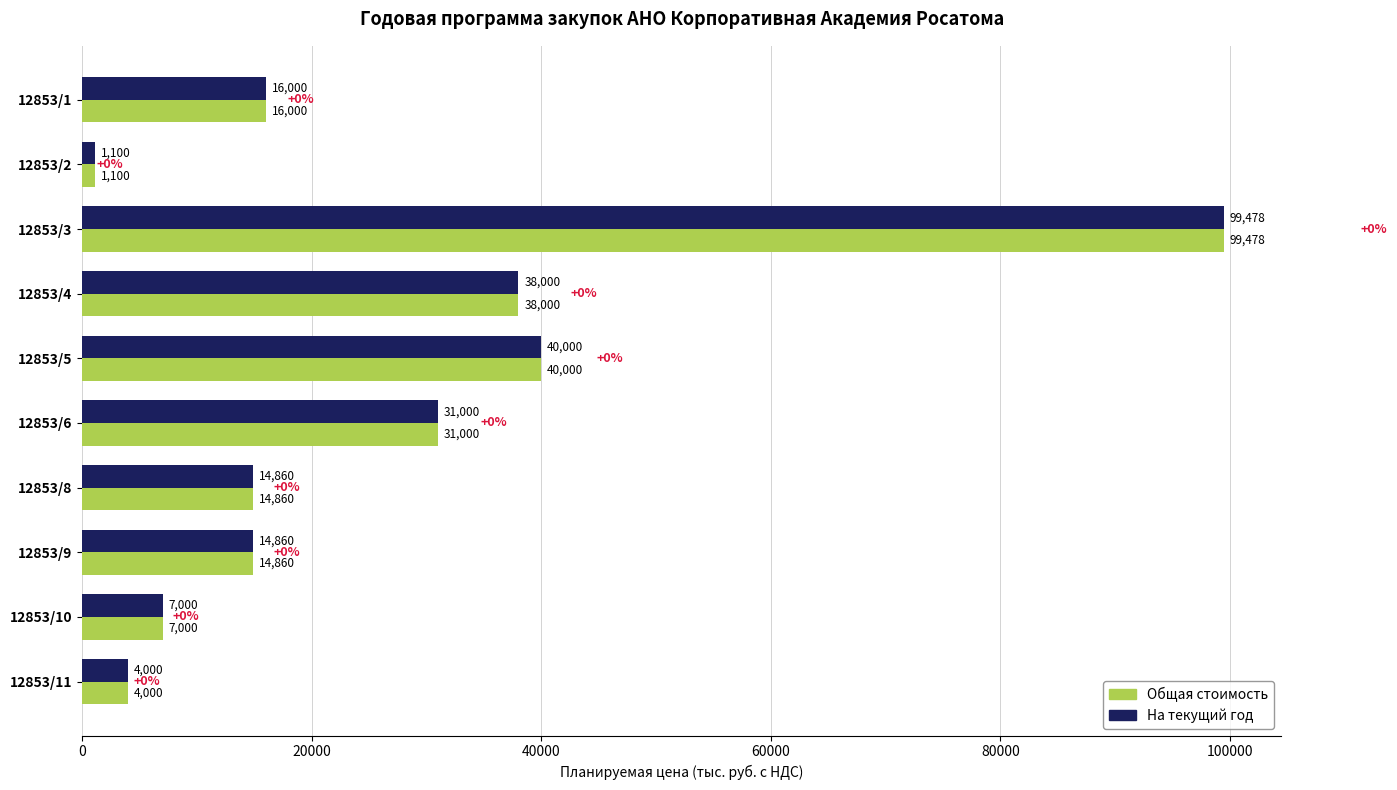

At which category is the sum across all series the highest?

12853/3